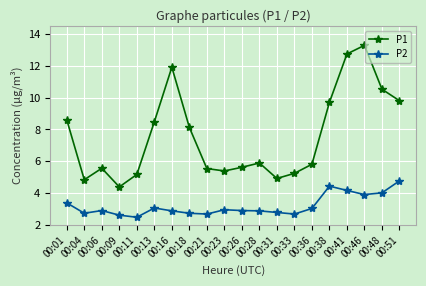

What is the value of the P1 point at the 20th from the left?

9.8